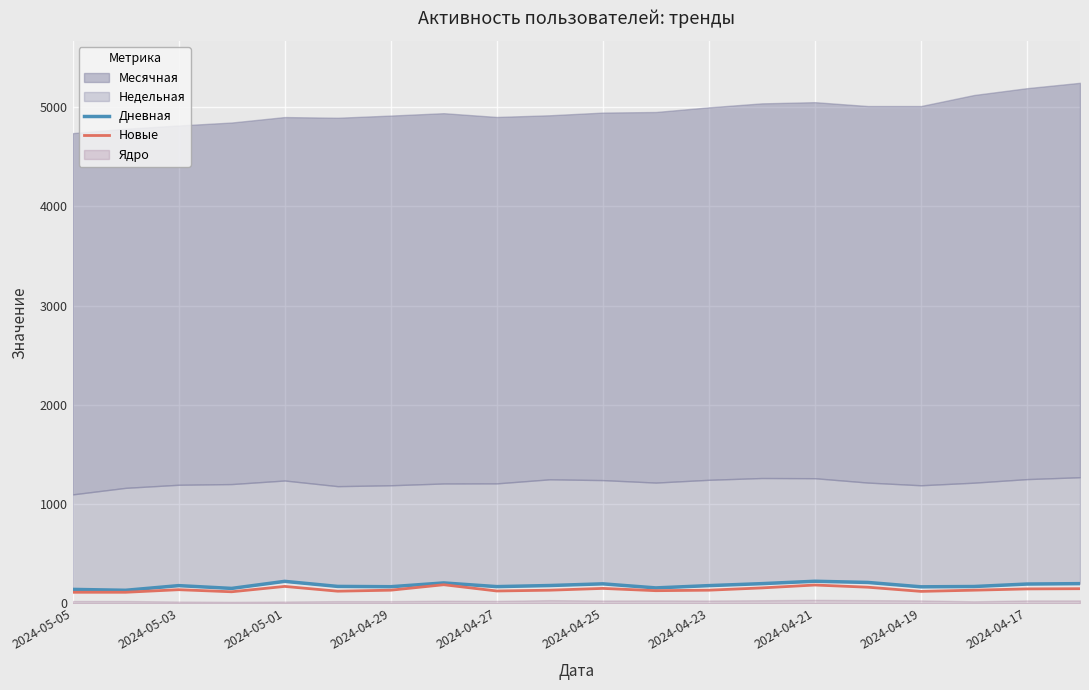

The Новые series shows 163 at 15. True or false?

True